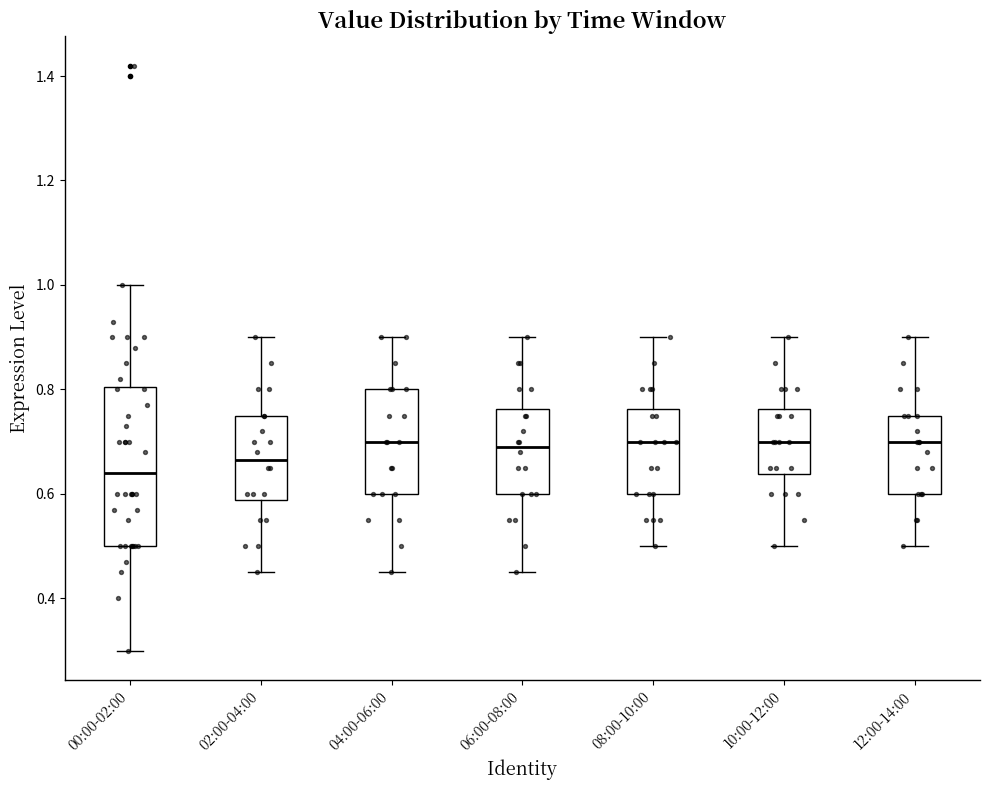

Reading left to right, read every box against the y-axis: the position of its median line, the range the box covers, and the ends of its whiskers. The values are not printed on the chart, so give them approximately, as read against the axis.

00:00-02:00: median 0.64, box 0.50 to 0.80, whiskers 0.30 to 1.00
02:00-04:00: median 0.66, box 0.58 to 0.76, whiskers 0.46 to 0.90
04:00-06:00: median 0.70, box 0.60 to 0.80, whiskers 0.46 to 0.90
06:00-08:00: median 0.70, box 0.60 to 0.76, whiskers 0.46 to 0.90
08:00-10:00: median 0.70, box 0.60 to 0.76, whiskers 0.50 to 0.90
10:00-12:00: median 0.70, box 0.64 to 0.76, whiskers 0.50 to 0.90
12:00-14:00: median 0.70, box 0.60 to 0.76, whiskers 0.50 to 0.90